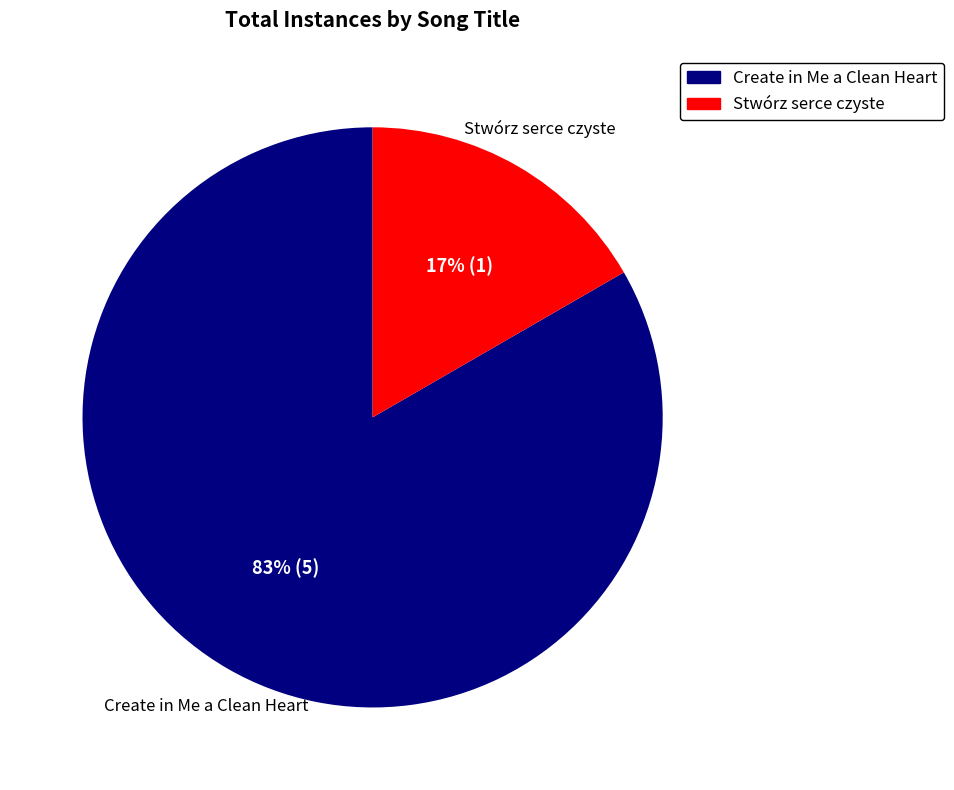

What percentage is the Create in Me a Clean Heart slice, to the nearest percent?

83%